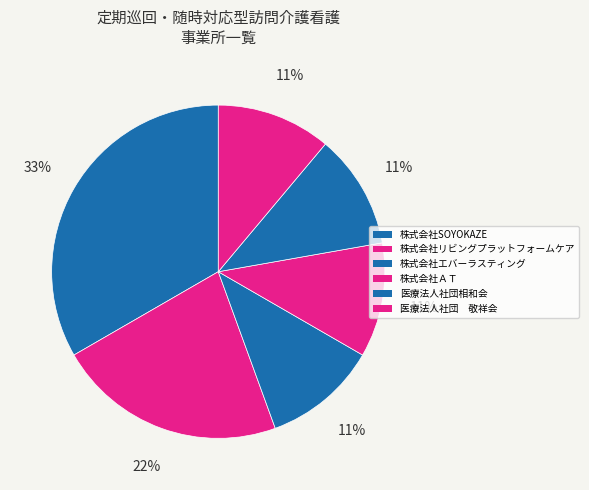

How many slices are in this pie chart?

6